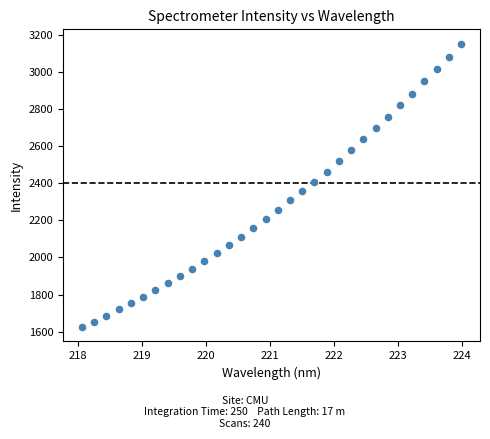

What is the range of X values (max minus min)?

5.9